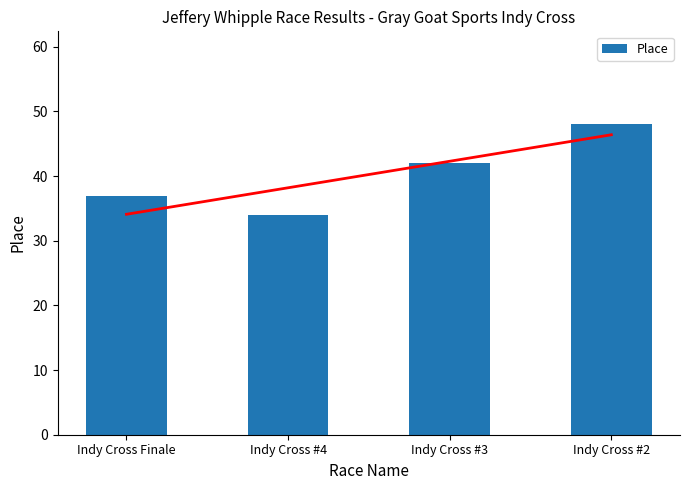

List the labels in order of value, smallest first.

Indy Cross #4, Indy Cross Finale, Indy Cross #3, Indy Cross #2